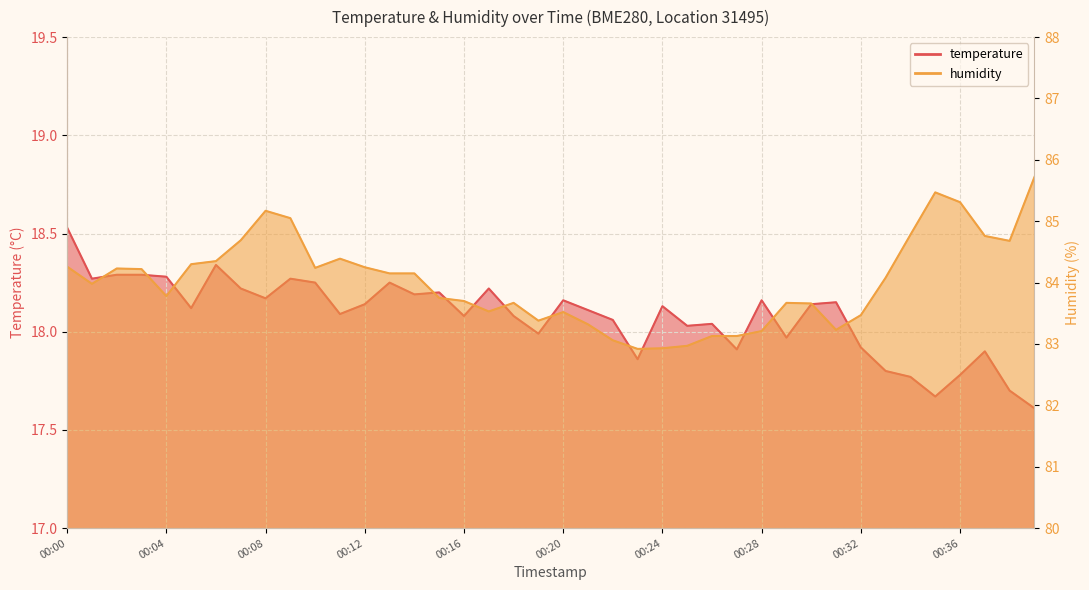

What is the approximate value of humidity at 00:39?

85.7